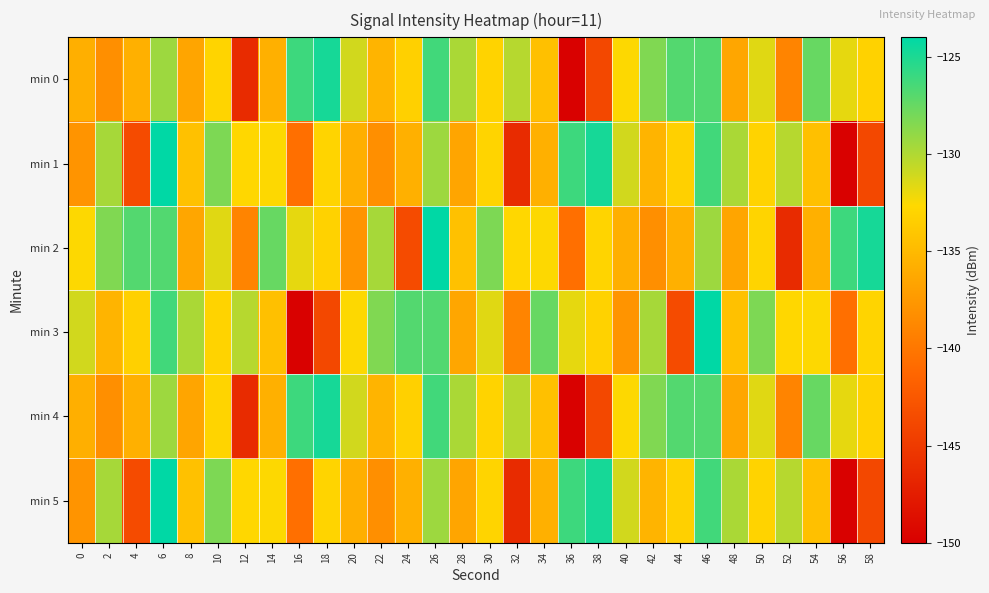

At 38, list the series in order from smallest to largest.

min 0, min 4, min 3, min 2, min 1, min 5